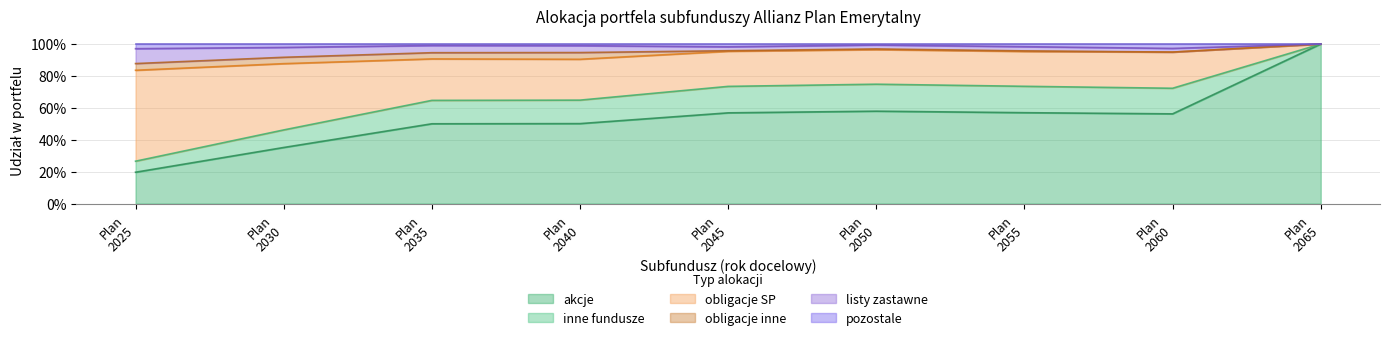

How many data points does each series have?

9